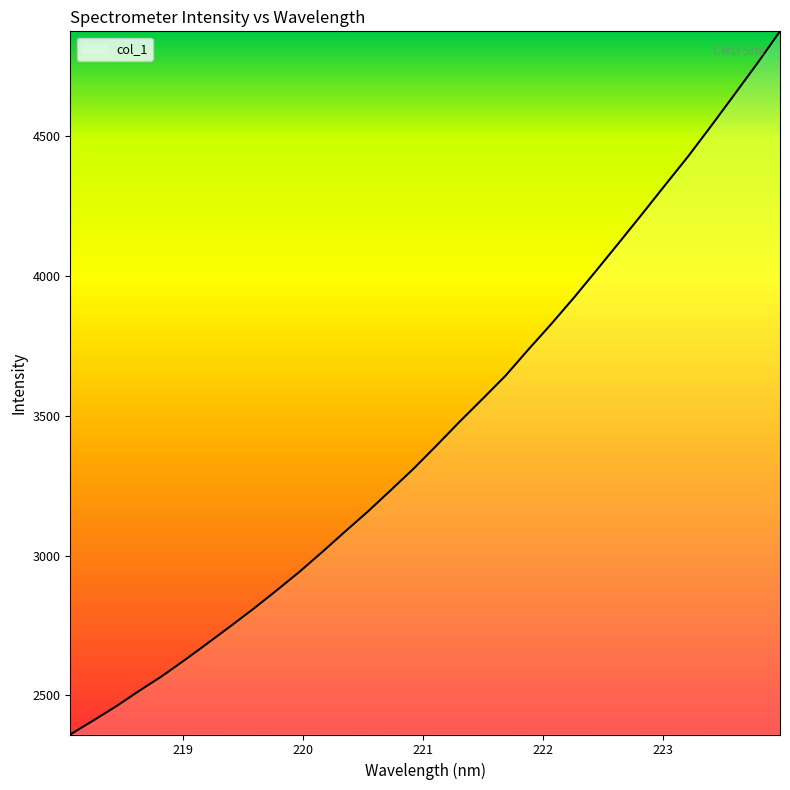

What is the difference between the maximum and minimum values?

2514.1